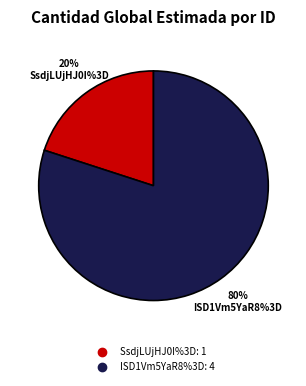

Does ISD1Vm5YaR8%3D represent more than half of the total?

Yes